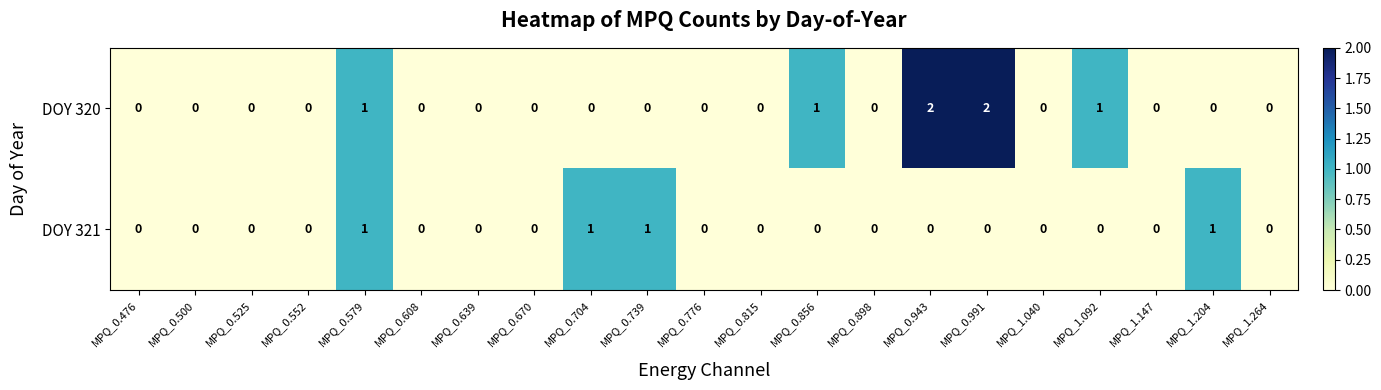

The DOY 321 series shows 0 at MPQ_0.776. True or false?

True